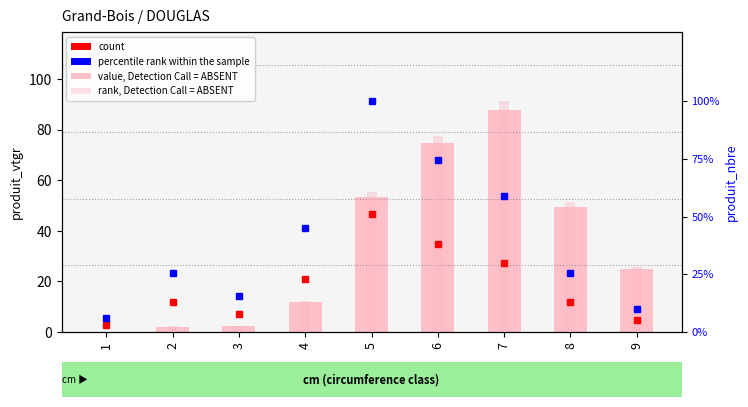

How many categories are shown in the chart?

9